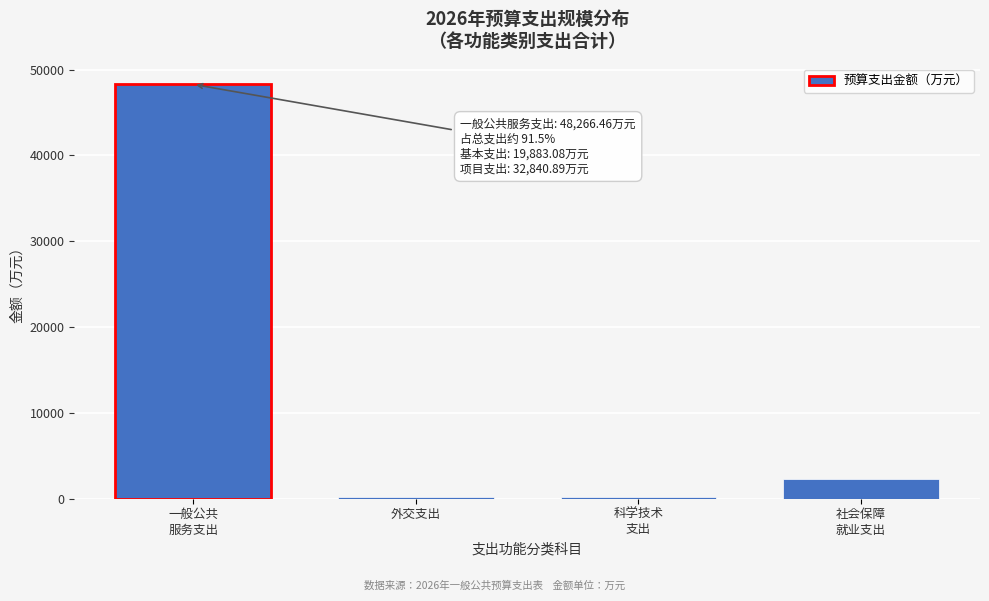

What is the difference between the second highest and minimum values?

2059.3